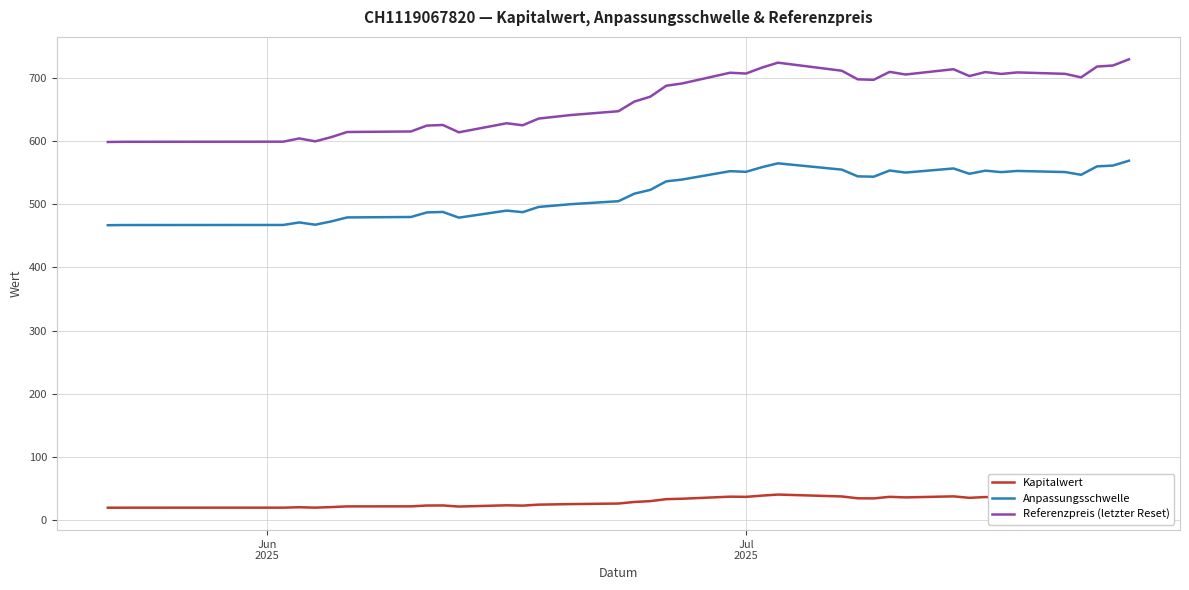

What is the minimum value shown in the chart?

19.8